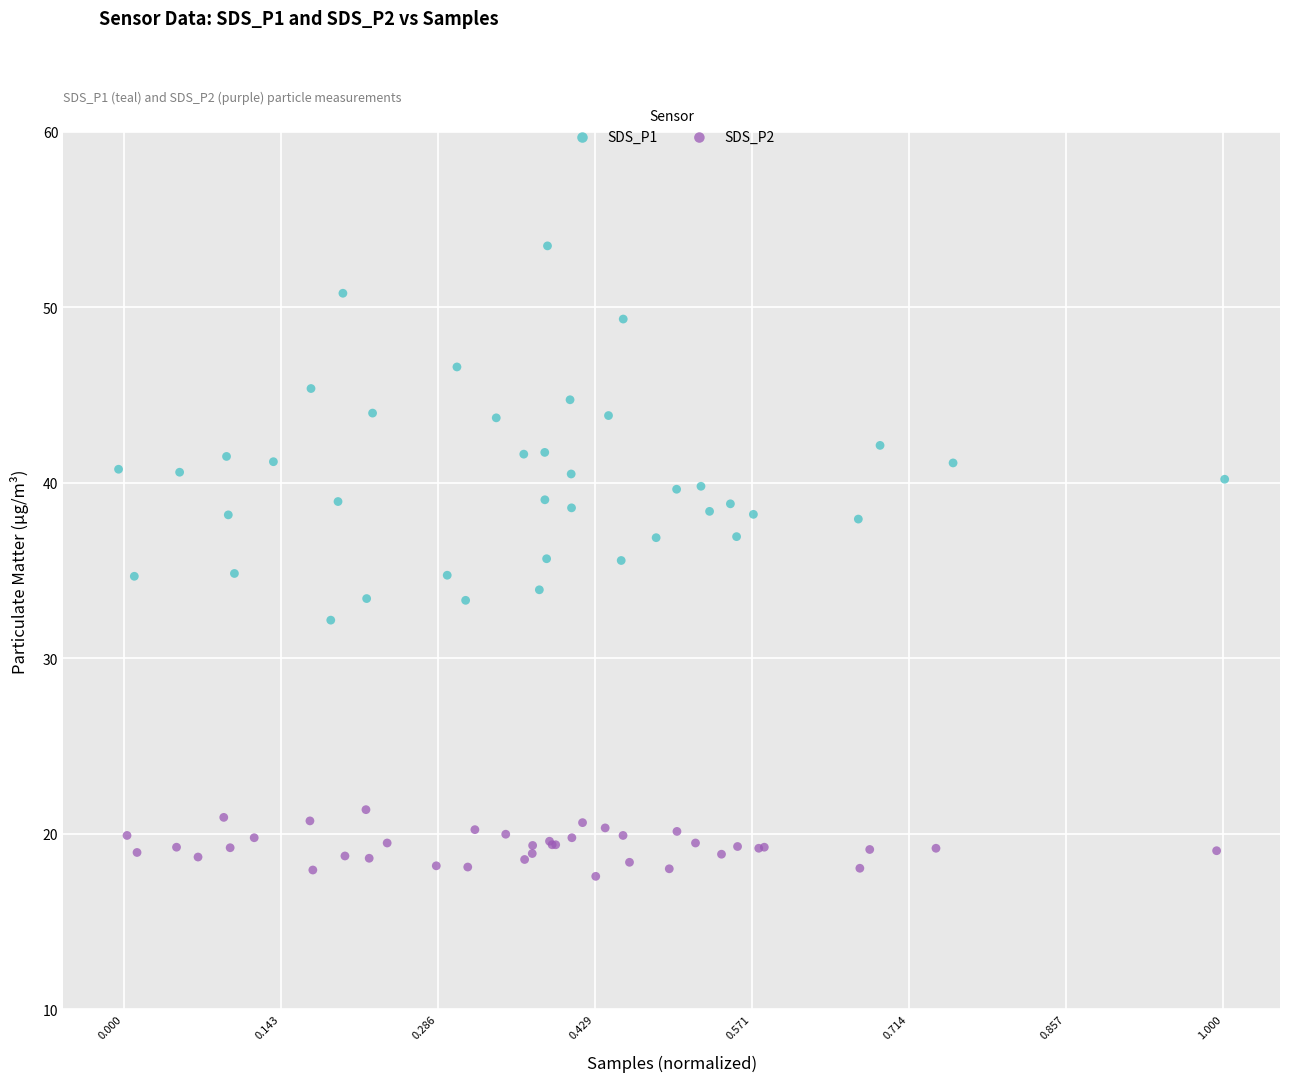

Which series contains the highest Y value?

SDS_P1